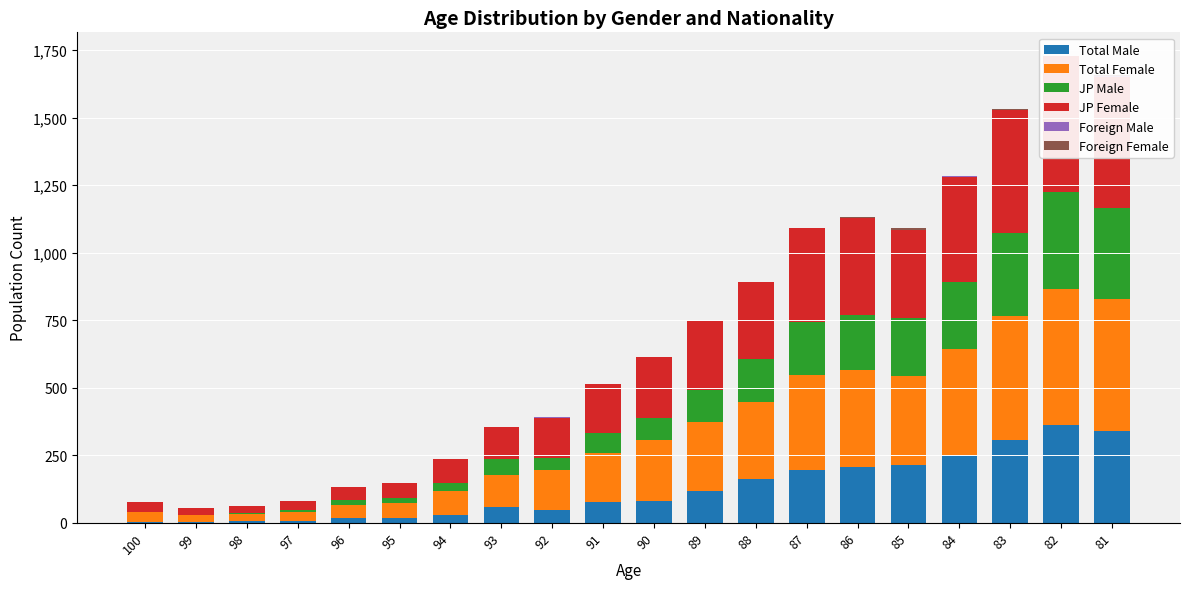

Count the number of categories in the chart.

20